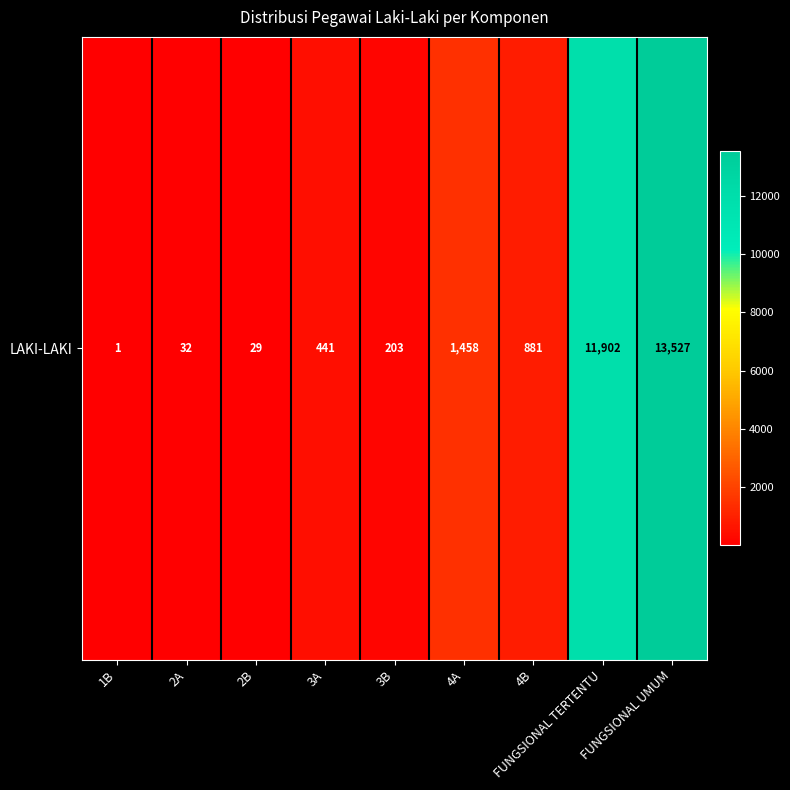

At which label is the value closest to 6764?

FUNGSIONAL TERTENTU